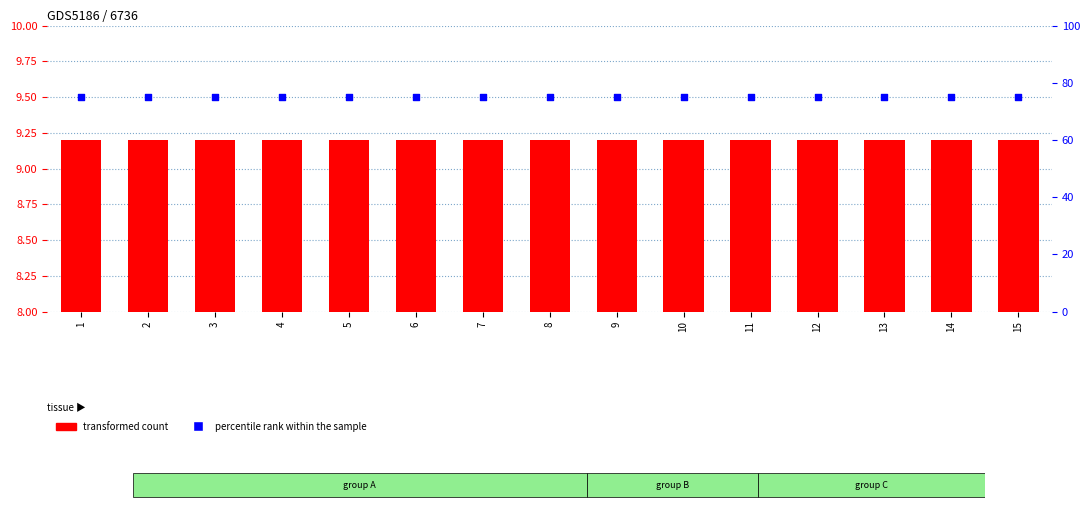

Which series has the widest spread of Y values?

transformed count